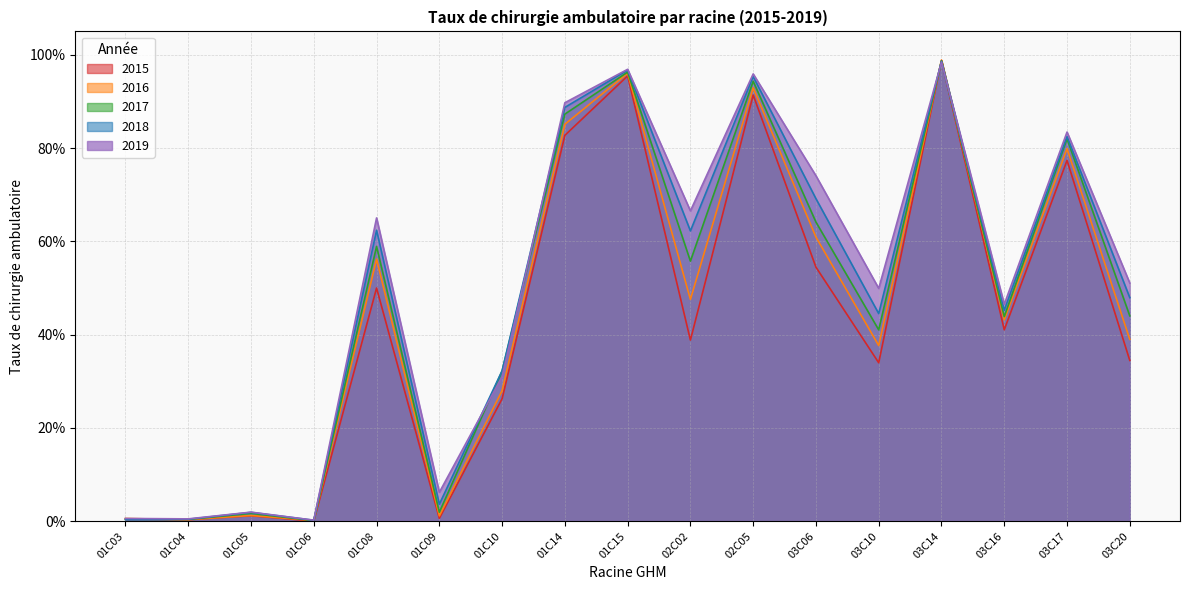

What is the total value across all series at 02C02?

2.7